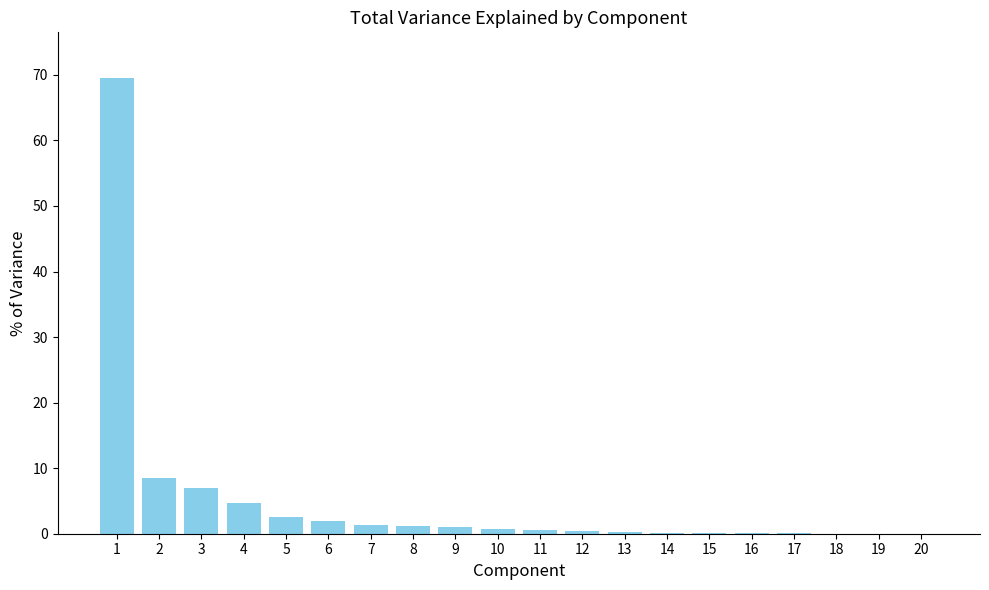

True or false: the data shows 2.6 at 5.

True